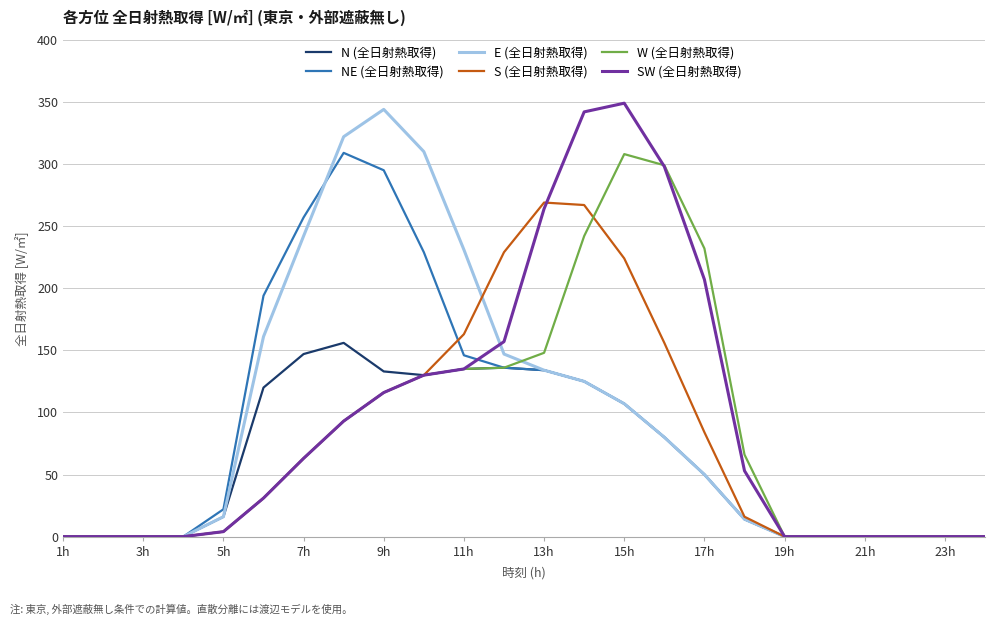

What is the maximum value shown in the chart?

349